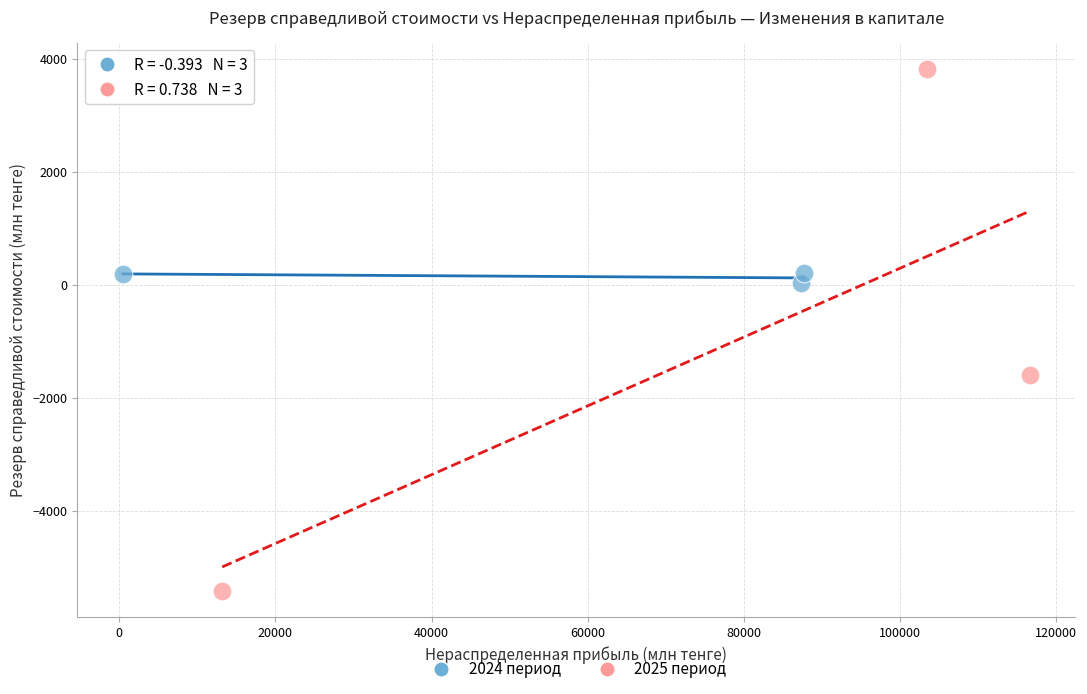

Which series reaches the minimum Y coordinate?

2025 период